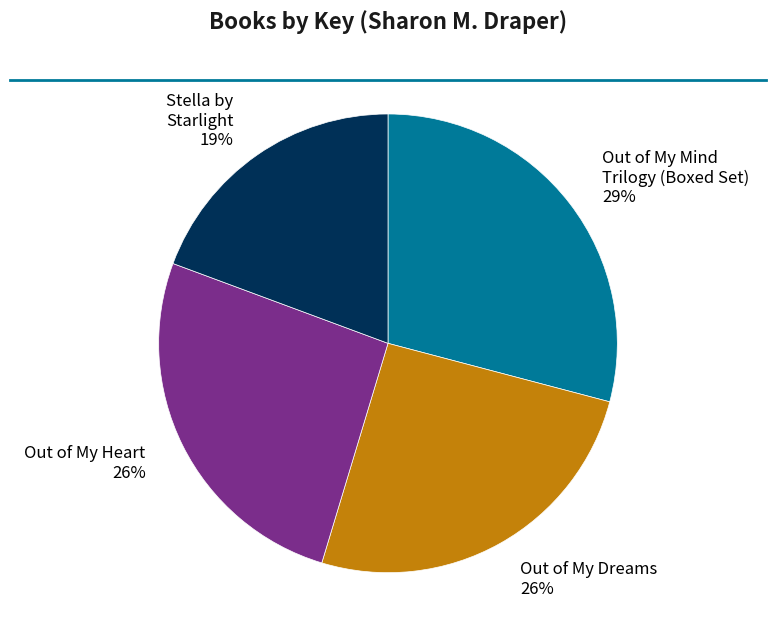

To the nearest percent, what percentage of the pie is Out of My Mind Trilogy (Boxed Set)?

29%